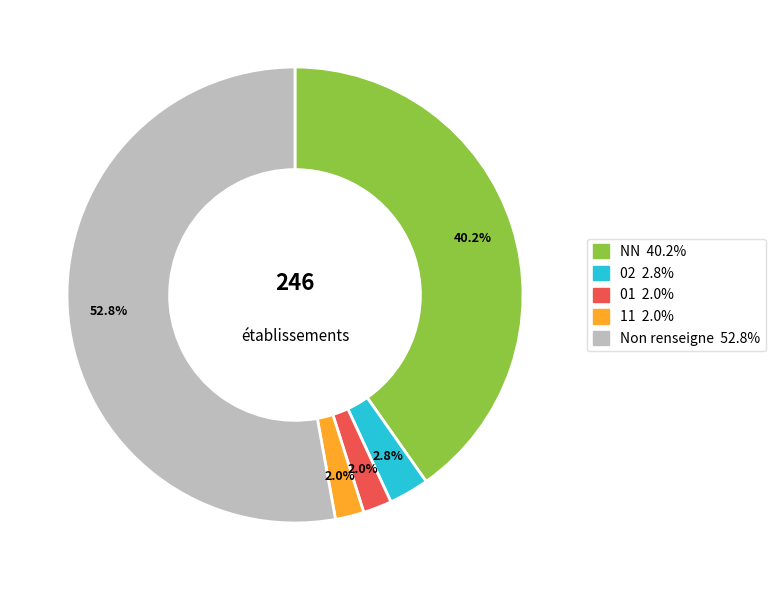

Is there any slice that represents more than half of the pie?

Yes